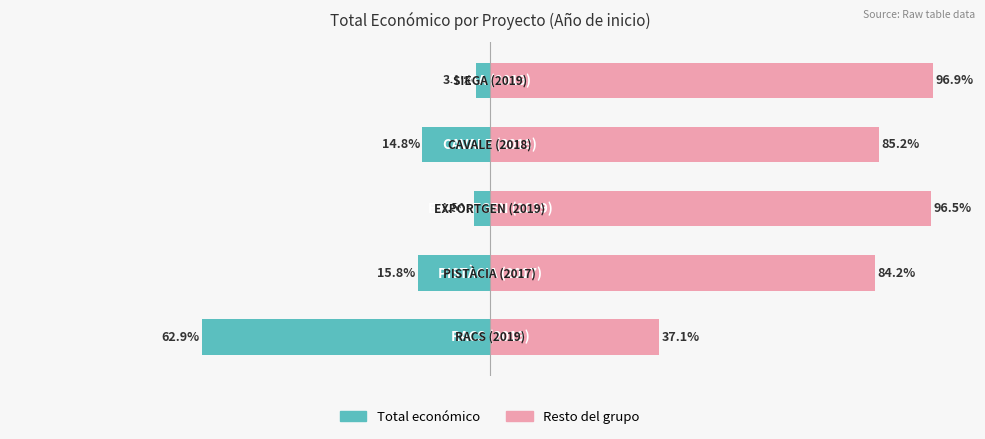

How many values in the Resto del grupo series are below 85?

2